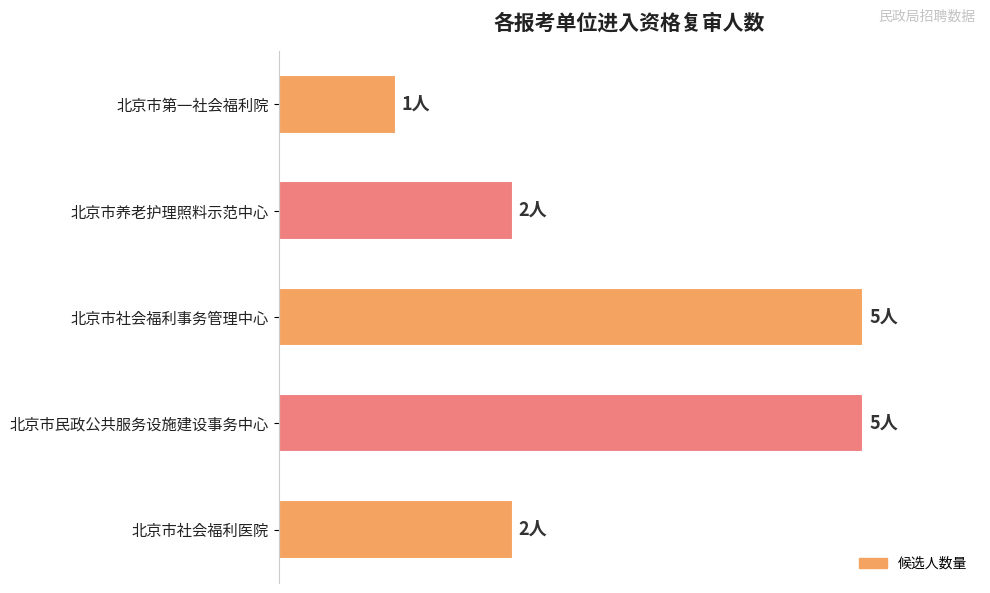

Does the chart contain any negative values?

No